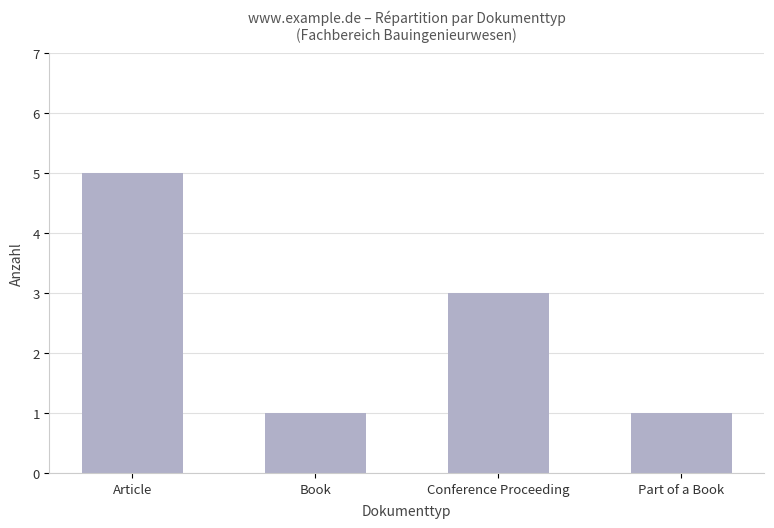

Approximately how many times larger is the value at Conference Proceeding compared to Book?

3.0